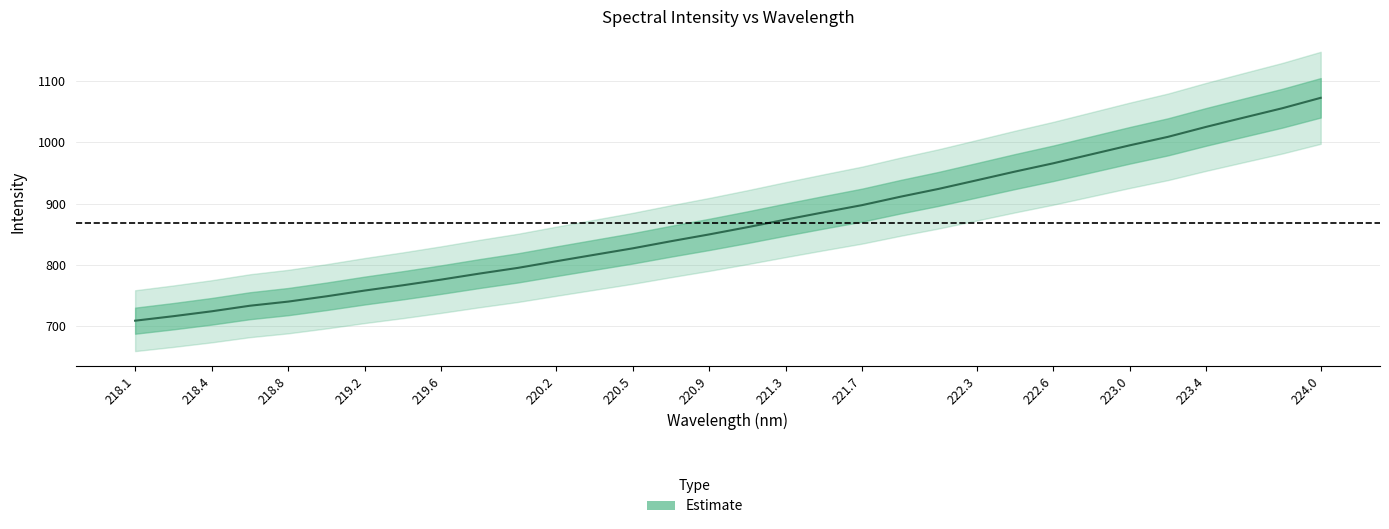

What is the difference between the second highest and second lowest values?

339.3